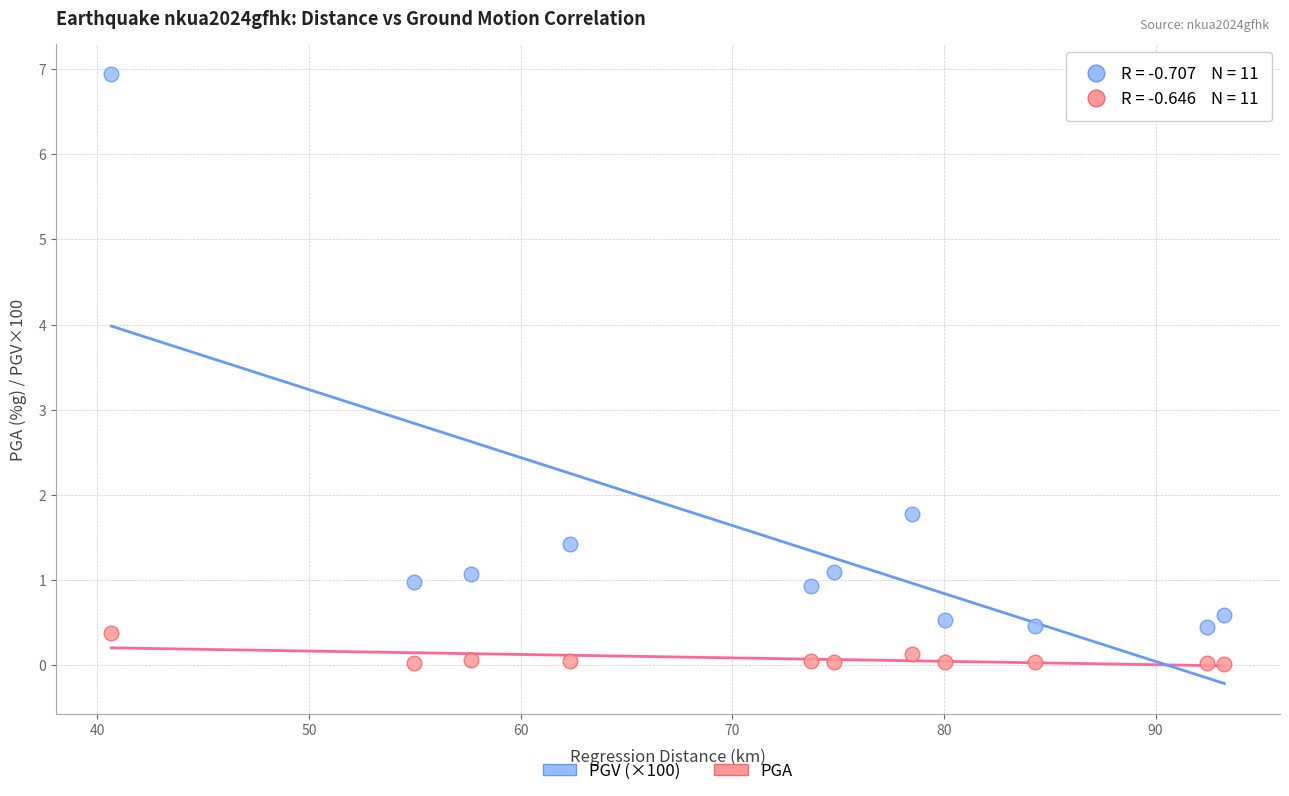

Across all series, what Y value is closest to 3?

1.8